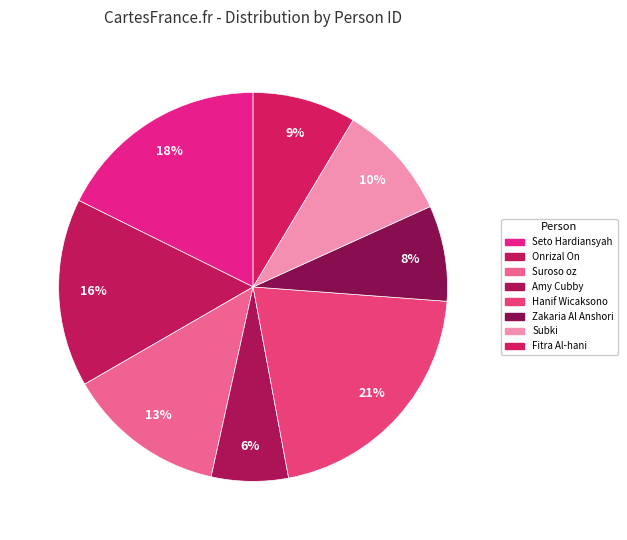

Is Fitra Al-hani the majority of the pie?

No